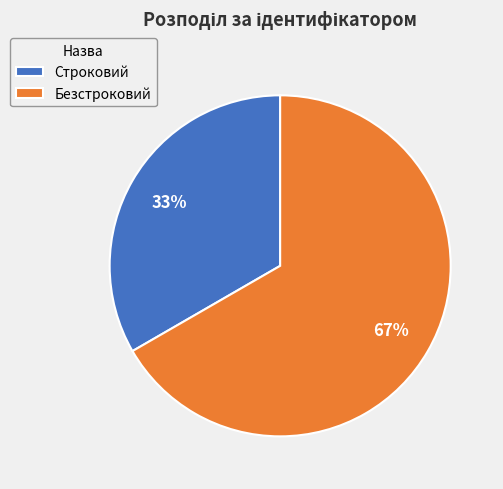

Which slice is the largest?

Безстроковий